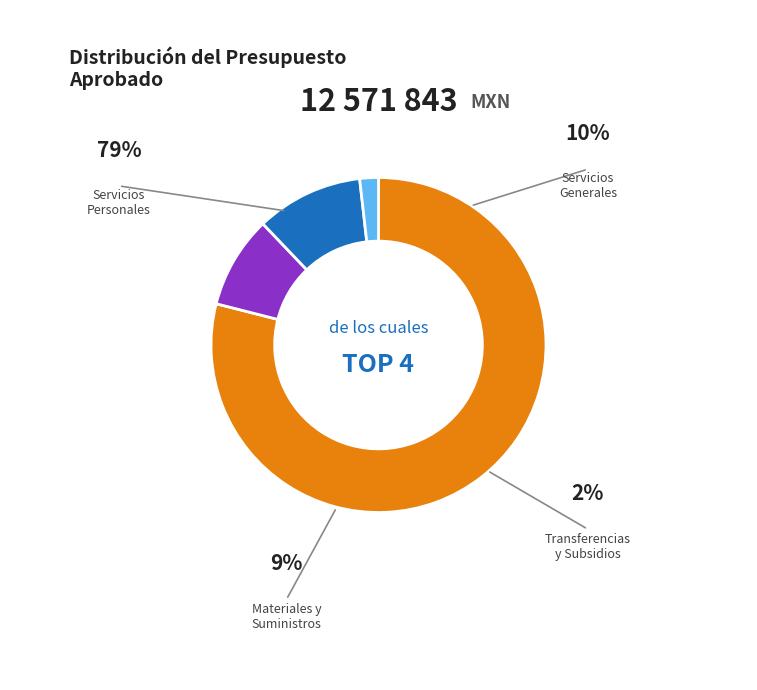

Does any single category account for the majority?

Yes